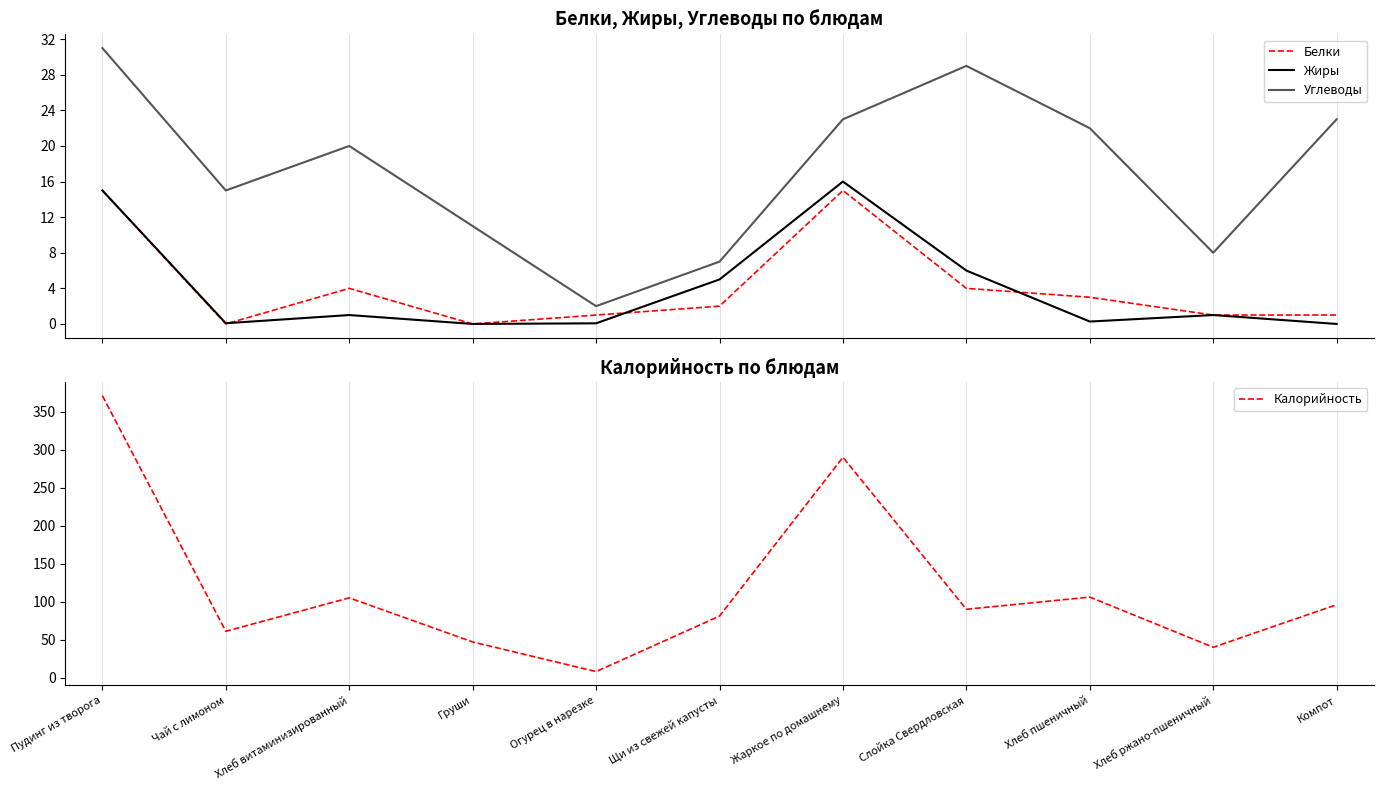

What is the difference between the highest and lowest values at Груши?

47.0